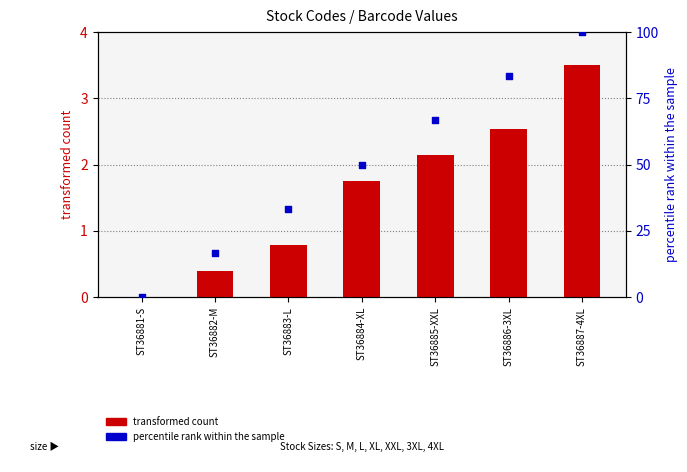

Which series reaches the minimum Y coordinate?

transformed count